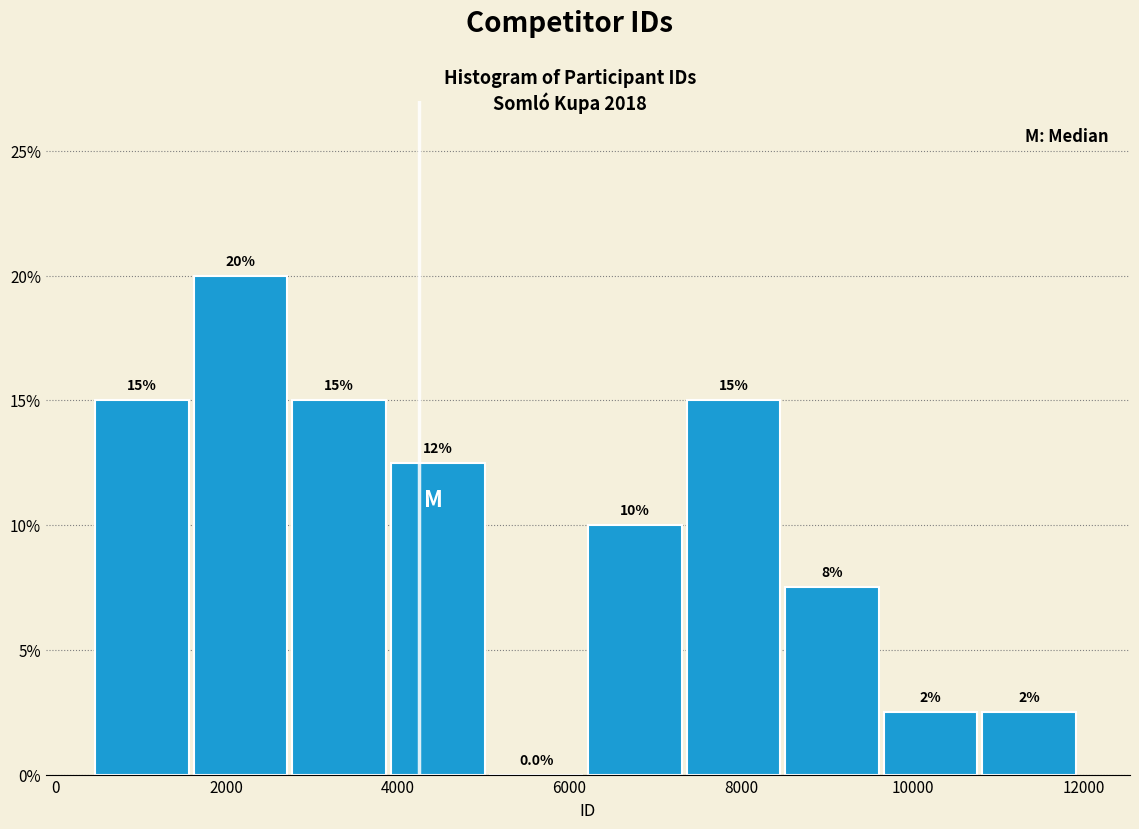

Which range on the x-axis has the tallest bar?

1600 to 2800